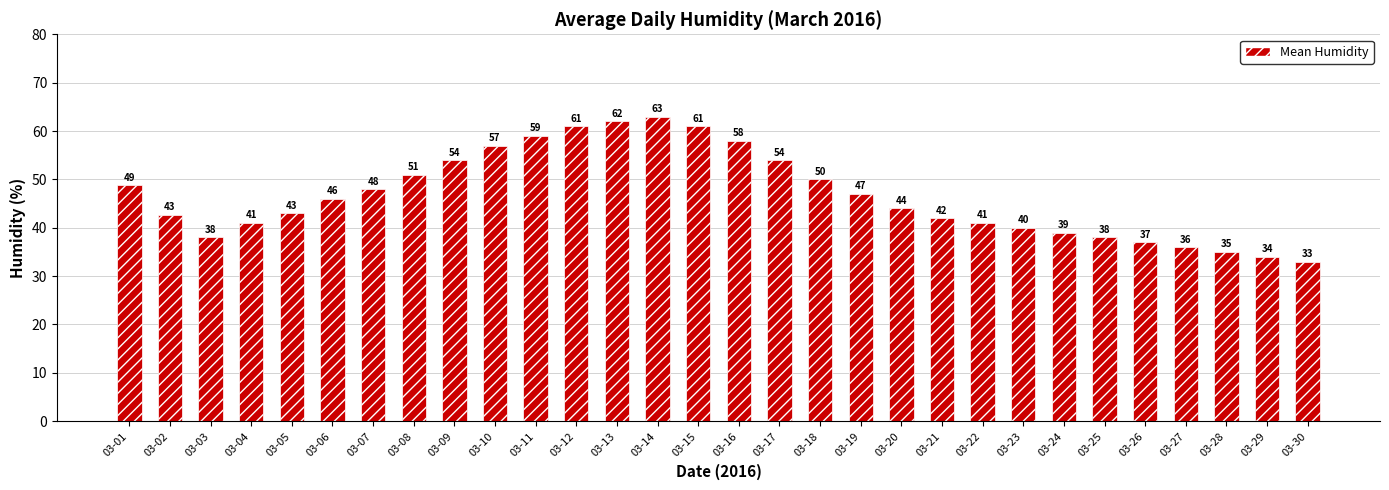

How many data points does each series have?

30